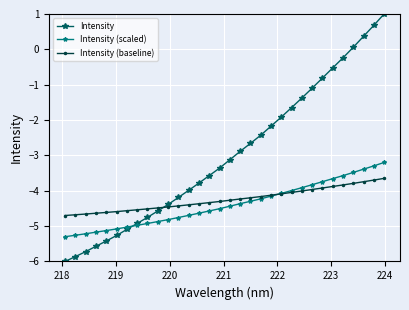

How many times do Intensity (baseline) and Intensity (scaled) cross each other?

1